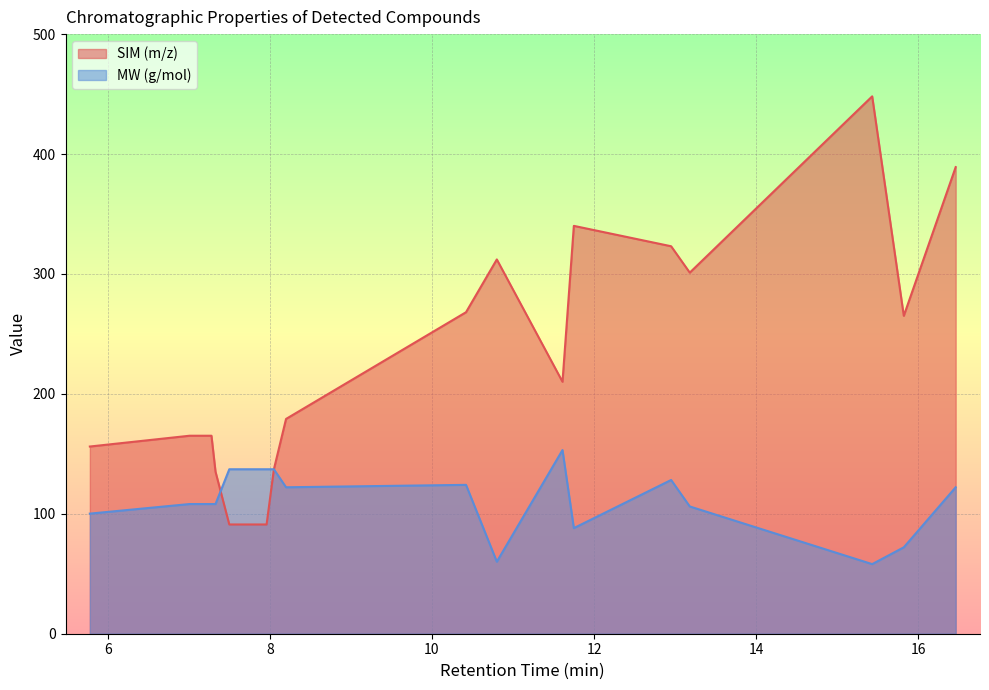

Which series has the largest range (max minus min)?

SIM (m/z)